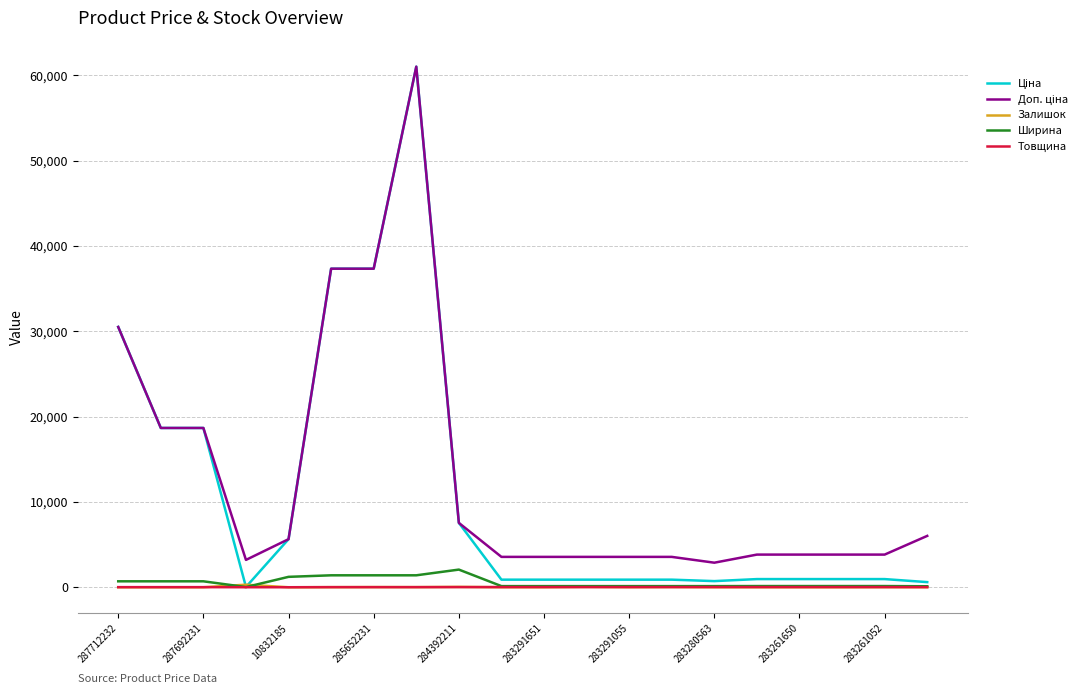

What is the greatest value displayed?

61024.7